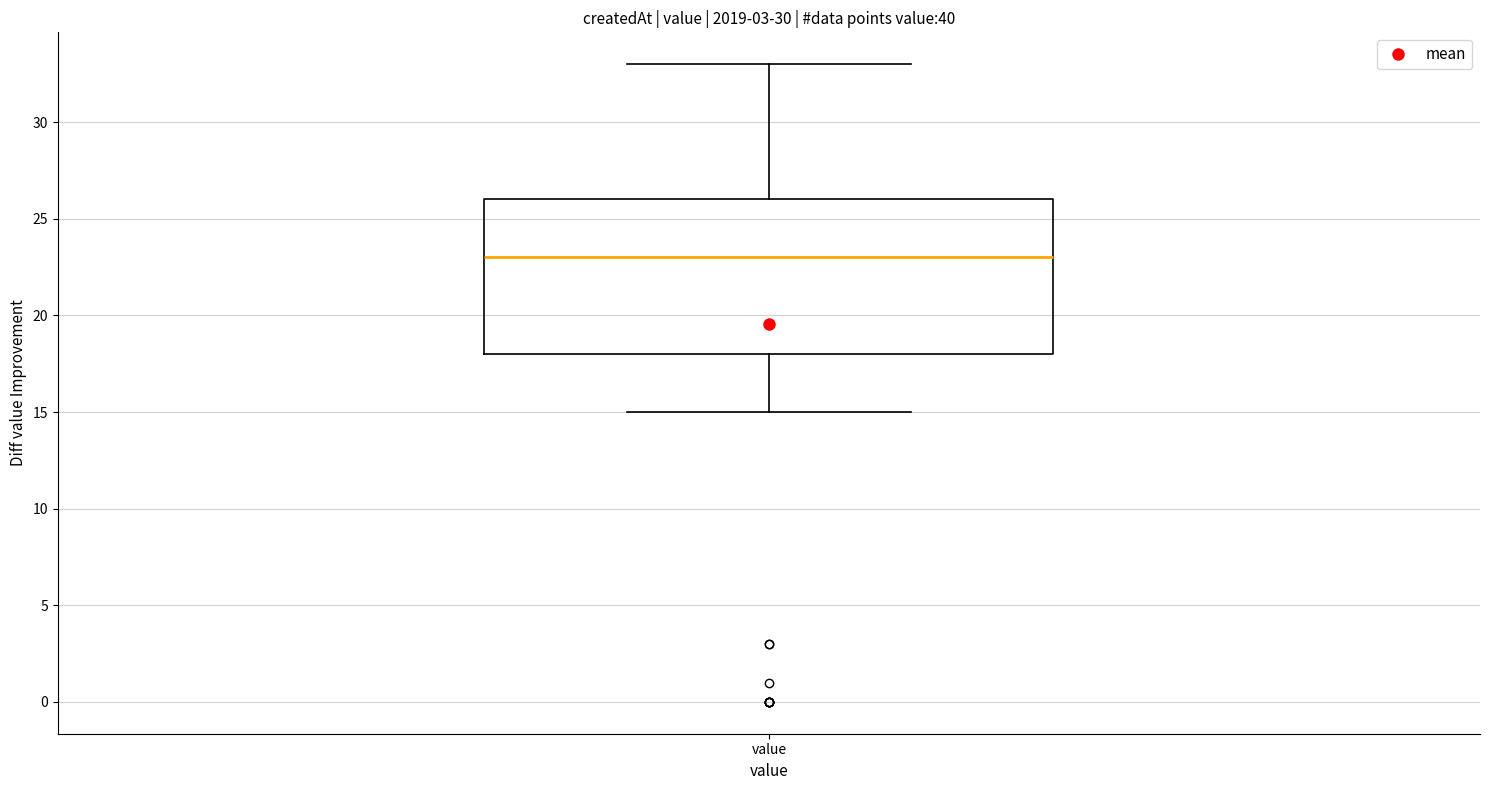

Transcribe this box plot: give where the median line is, the range the box spans, and where the two whiskers end, as read against the y-axis. The values are not printed on the chart, so give them approximately, as read against the axis.

median 23, box 18 to 26, whiskers 15 to 33